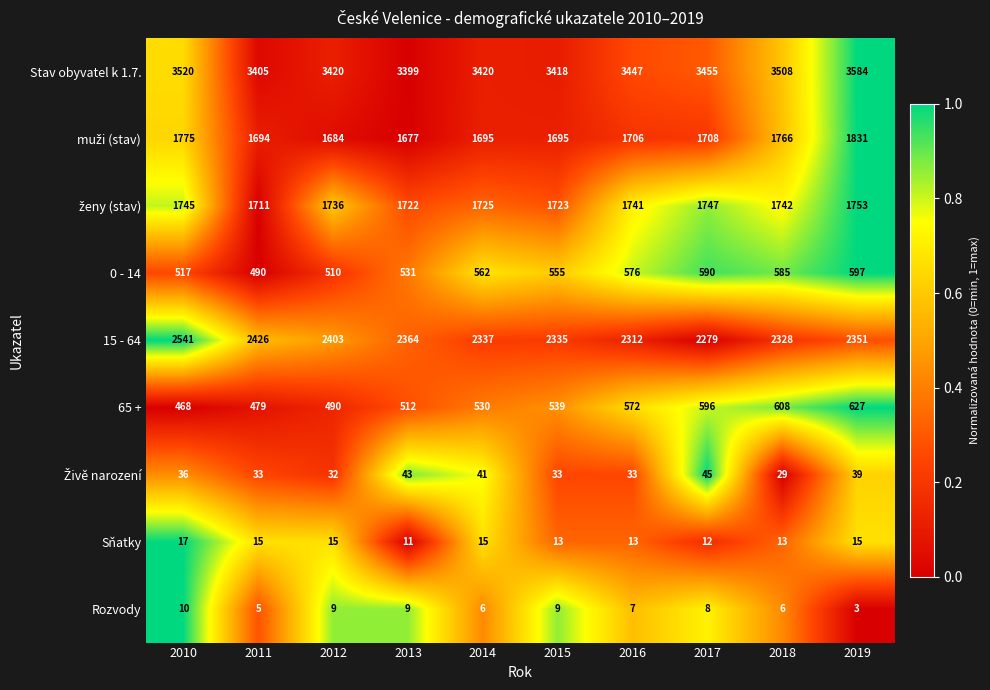

At which category is the sum across all series the highest?

2019